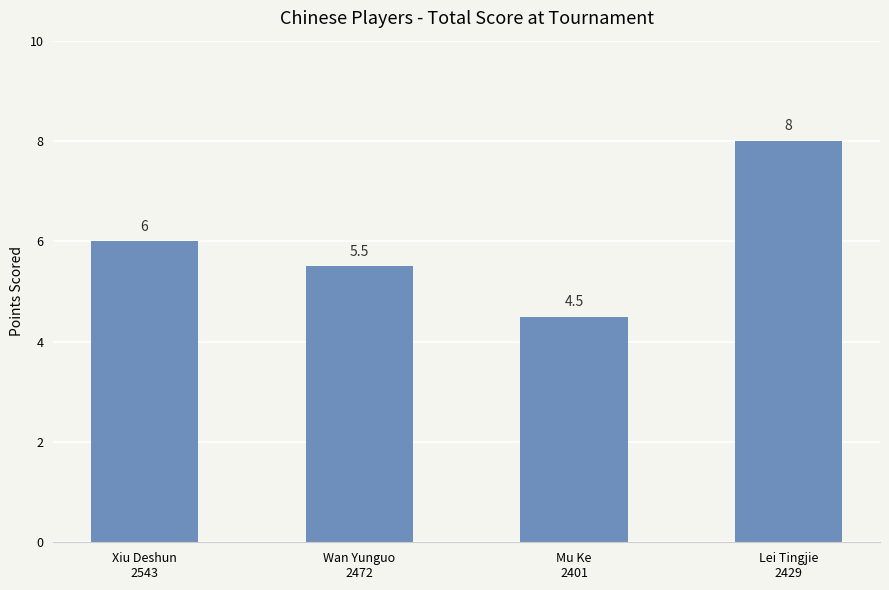

At which label is the value closest to 6?

Xiu Deshun
2543